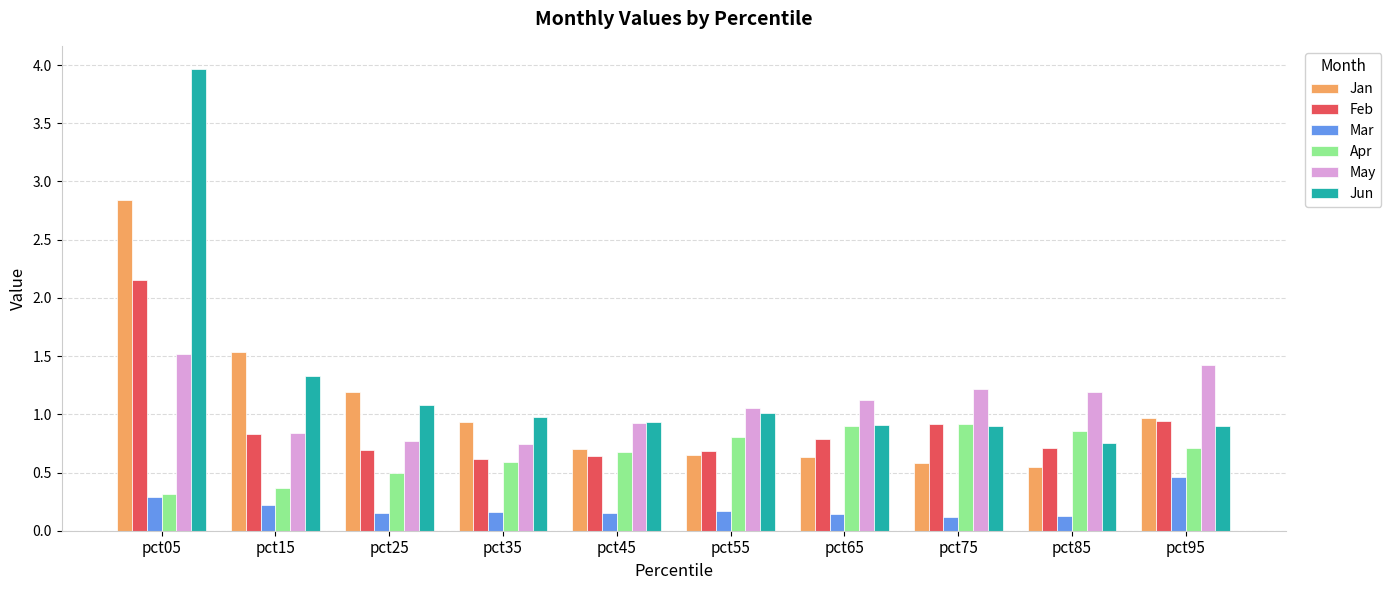

Which category has the highest value across all series?

pct05